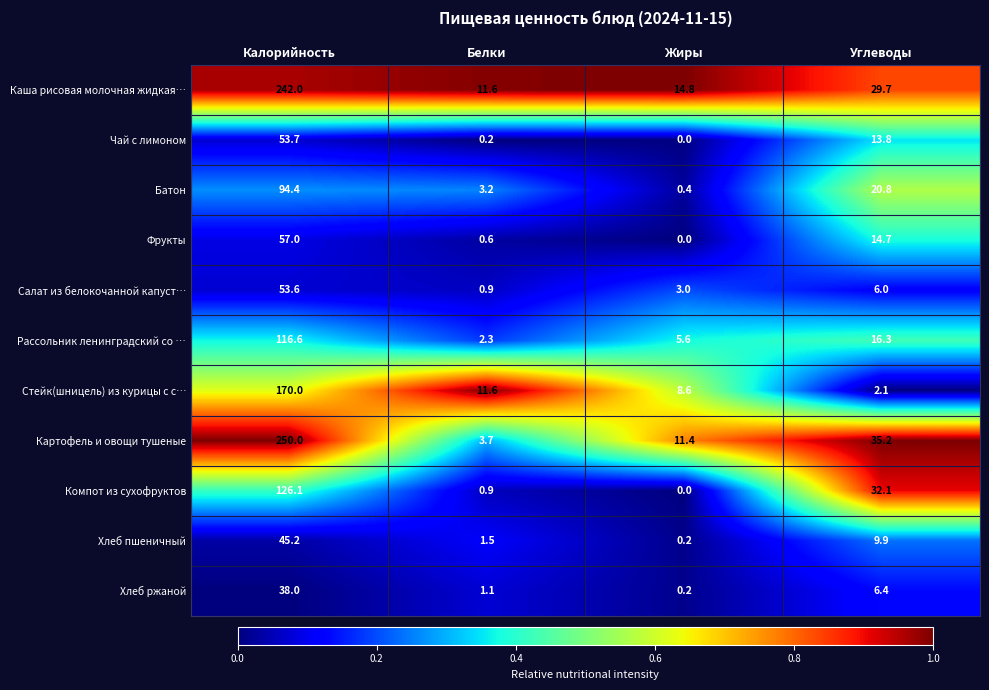

How many values in the Компот из сухофруктов series exceed 32?

2